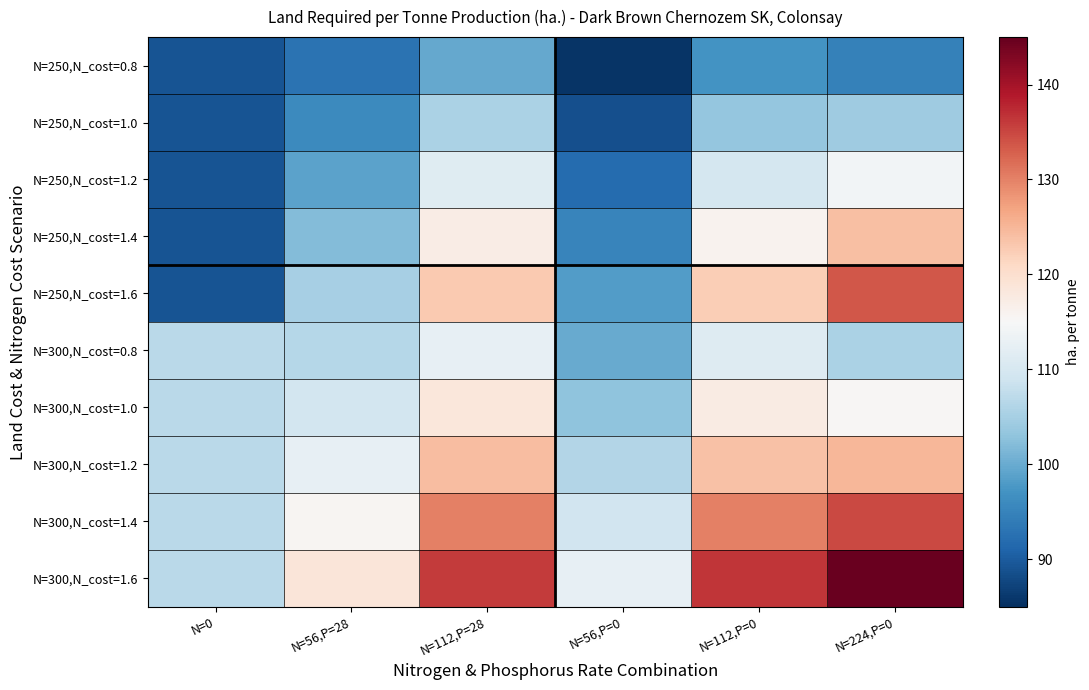

Reading left to right, list all the values displayed in this chart.

N=250,N_cost=0.8: N=0=89.2	N=56,P=28=92.8	N=112,P=28=99.7	N=56,P=0=85.5	N=112,P=0=97.1	N=224,P=0=94.6
N=250,N_cost=1.0: N=0=89.2	N=56,P=28=95.8	N=112,P=28=105.5	N=56,P=0=88.7	N=112,P=0=103.4	N=224,P=0=104.4
N=250,N_cost=1.2: N=0=89.2	N=56,P=28=98.9	N=112,P=28=111.3	N=56,P=0=91.9	N=112,P=0=109.7	N=224,P=0=114.2
N=250,N_cost=1.4: N=0=89.2	N=56,P=28=101.9	N=112,P=28=117.1	N=56,P=0=95.1	N=112,P=0=116.0	N=224,P=0=123.9
N=250,N_cost=1.6: N=0=89.2	N=56,P=28=105.0	N=112,P=28=122.9	N=56,P=0=98.3	N=112,P=0=122.3	N=224,P=0=133.7
N=300,N_cost=0.8: N=0=107.0	N=56,P=28=106.4	N=112,P=28=112.7	N=56,P=0=99.8	N=112,P=0=111.1	N=224,P=0=105.5
N=300,N_cost=1.0: N=0=107.0	N=56,P=28=109.5	N=112,P=28=118.5	N=56,P=0=103.0	N=112,P=0=117.5	N=224,P=0=115.3
N=300,N_cost=1.2: N=0=107.0	N=56,P=28=112.6	N=112,P=28=124.3	N=56,P=0=106.2	N=112,P=0=123.8	N=224,P=0=125.0
N=300,N_cost=1.4: N=0=107.0	N=56,P=28=115.6	N=112,P=28=130.1	N=56,P=0=109.4	N=112,P=0=130.1	N=224,P=0=134.8
N=300,N_cost=1.6: N=0=107.0	N=56,P=28=118.7	N=112,P=28=135.9	N=56,P=0=112.5	N=112,P=0=136.4	N=224,P=0=144.6